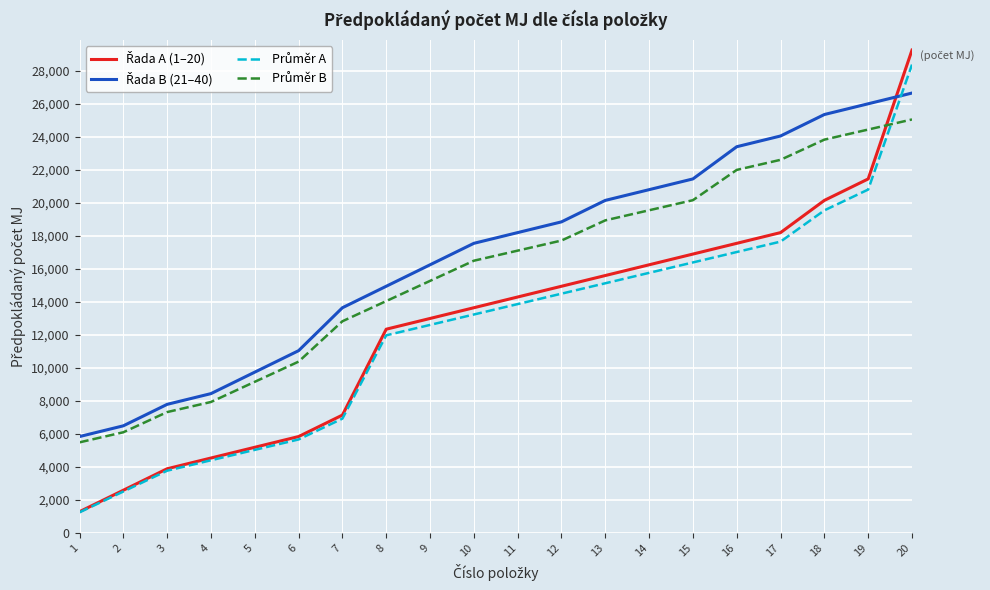

What is the total value across all series at 9?

57135.0